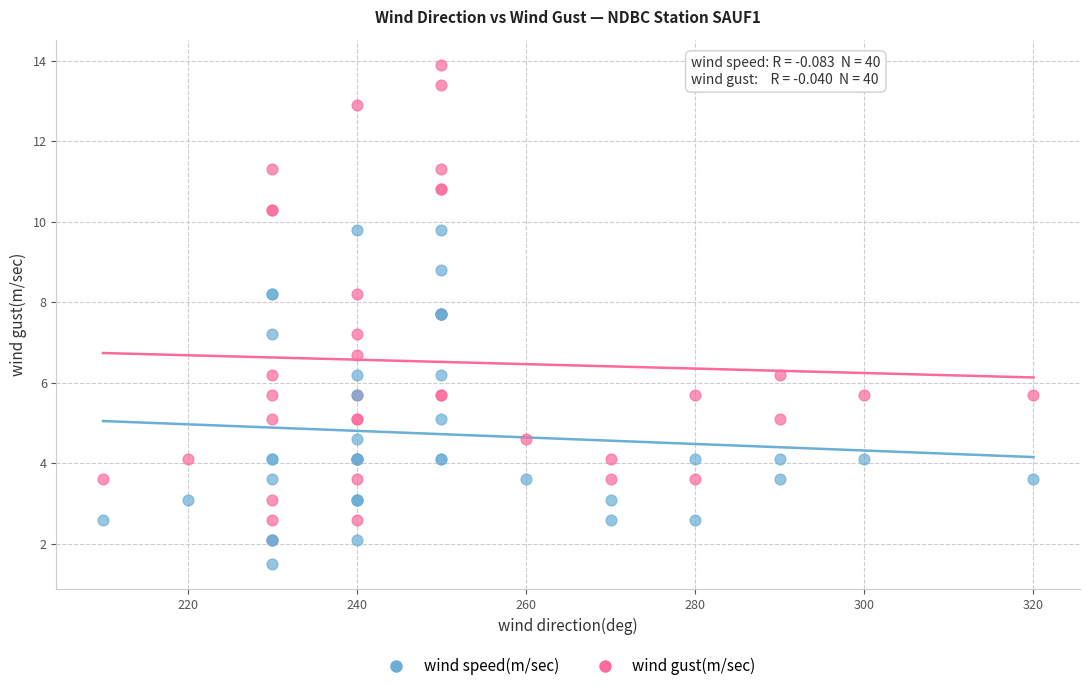

Which series contains the highest Y value?

wind gust(m/sec)